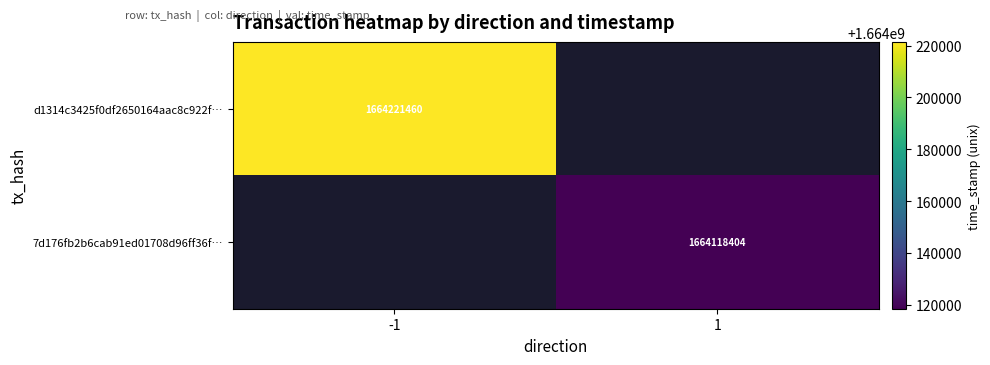

Which category has the highest value across all series?

-1